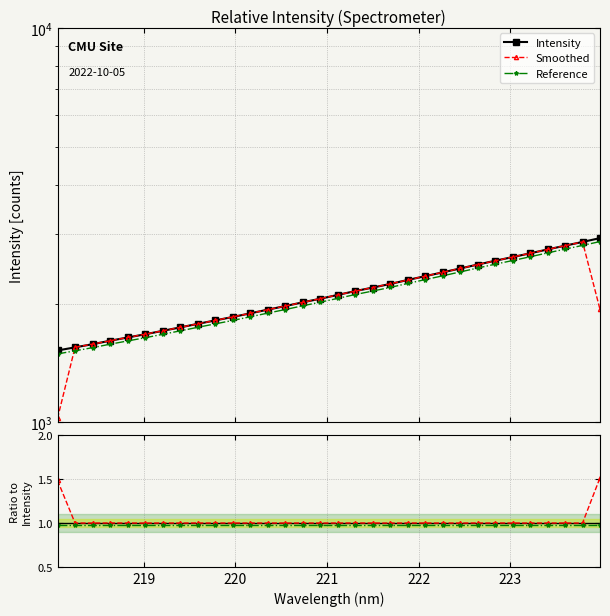

Reading left to right, transcribe all the data shown in this chart.

Intensity: 1520.3	1548.2	1576.9	1609.3	1640.1	1670.9	1704.8	1739.4	1775.8	1811.8	1848.5	1888.2	1929.3	1970.0	2013.6	2056.2	2102.6	2150.2	2194.8	2241.6	2294.2	2346.2	2398.7	2453.8	2510.2	2566.9	2622.6	2680.8	2742.1	2803.3	2864.8	2929.6
Smoothed: 1.5	1.0	1.0	1.0	1.0	1.0	1.0	1.0	1.0	1.0	1.0	1.0	1.0	1.0	1.0	1.0	1.0	1.0	1.0	1.0	1.0	1.0	1.0	1.0	1.0	1.0	1.0	1.0	1.0	1.0	1.0	1.5
Reference: 1.0	1.0	1.0	1.0	1.0	1.0	1.0	1.0	1.0	1.0	1.0	1.0	1.0	1.0	1.0	1.0	1.0	1.0	1.0	1.0	1.0	1.0	1.0	1.0	1.0	1.0	1.0	1.0	1.0	1.0	1.0	1.0